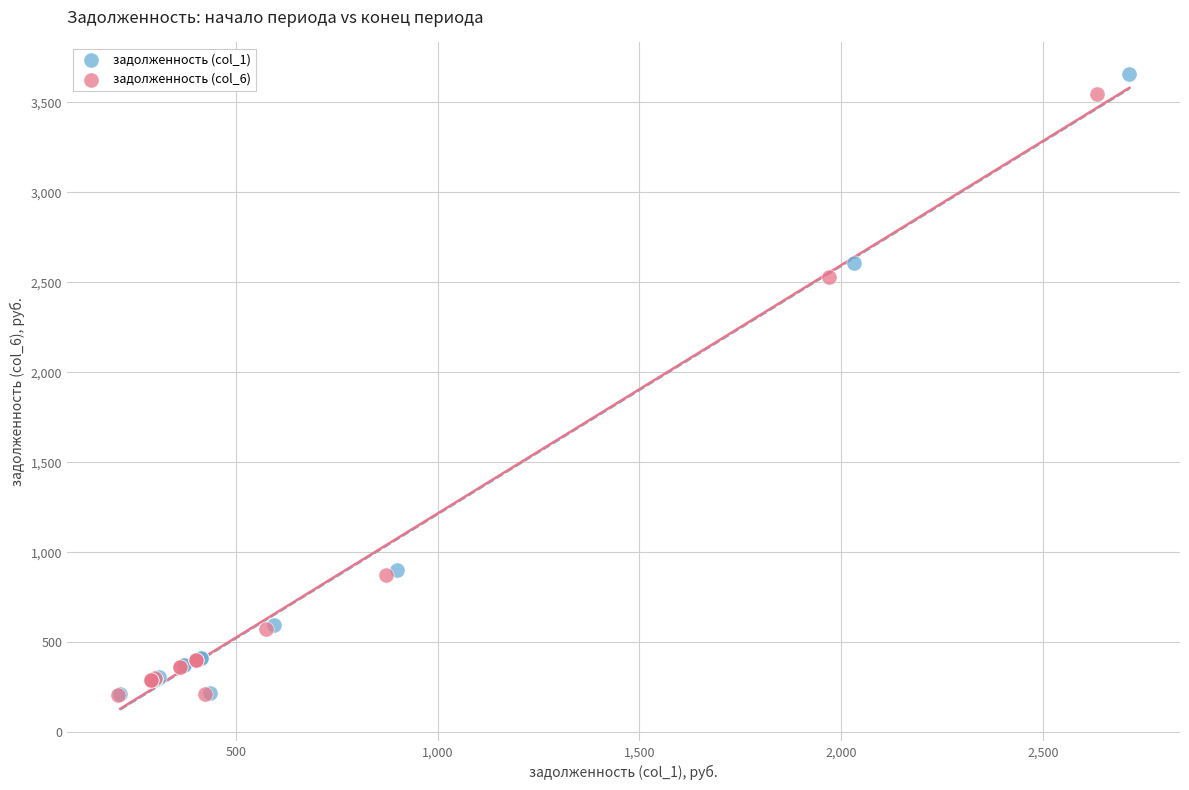

Which series has the widest spread of Y values?

задолженность (col_1)